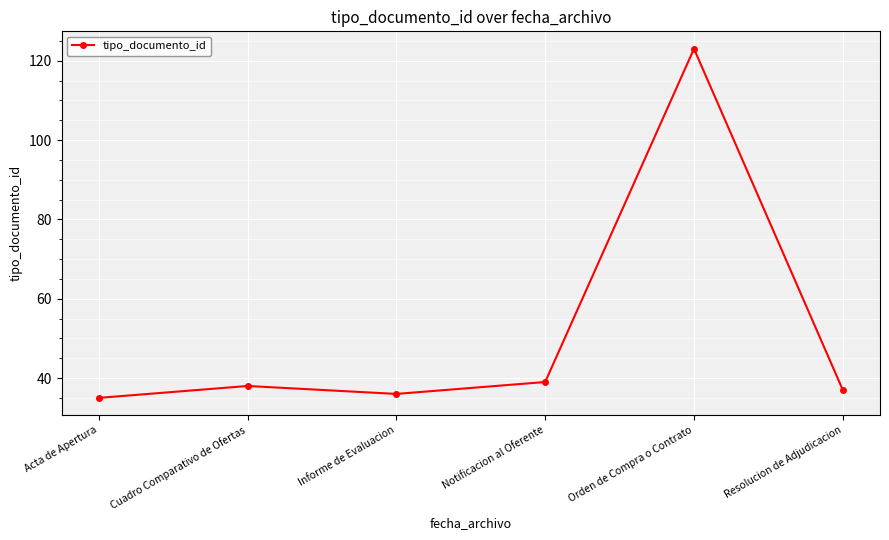

What is the difference between the maximum and minimum values?

88